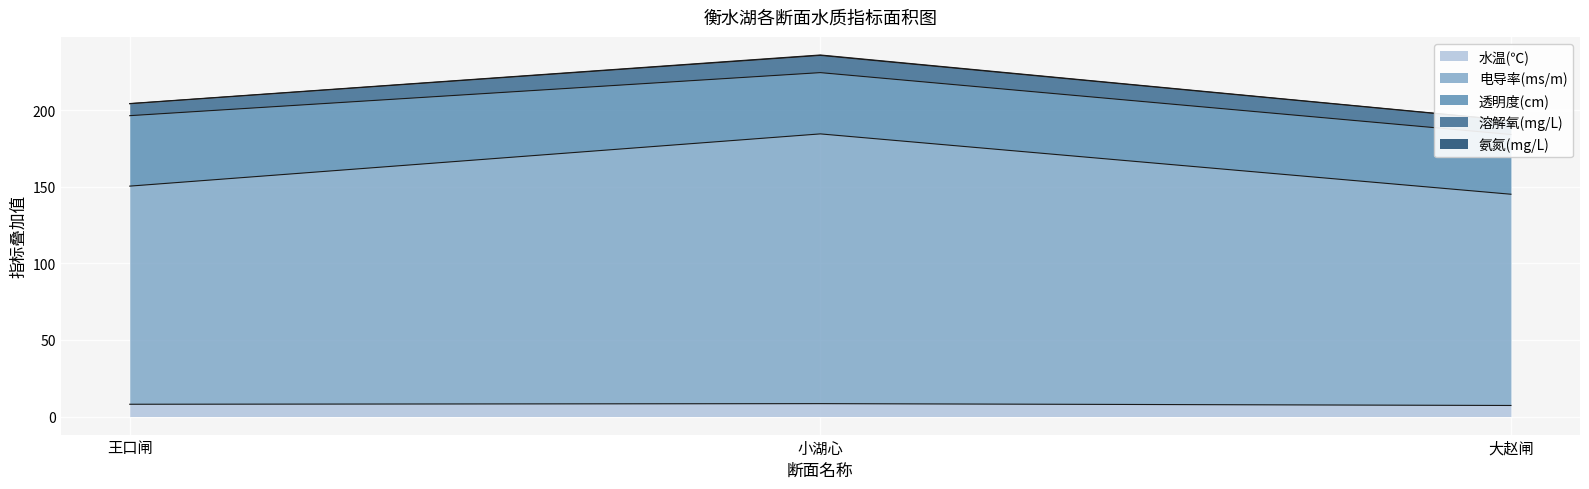

List the labels in order of 水温(℃) value, smallest first.

大赵闸, 王口闸, 小湖心